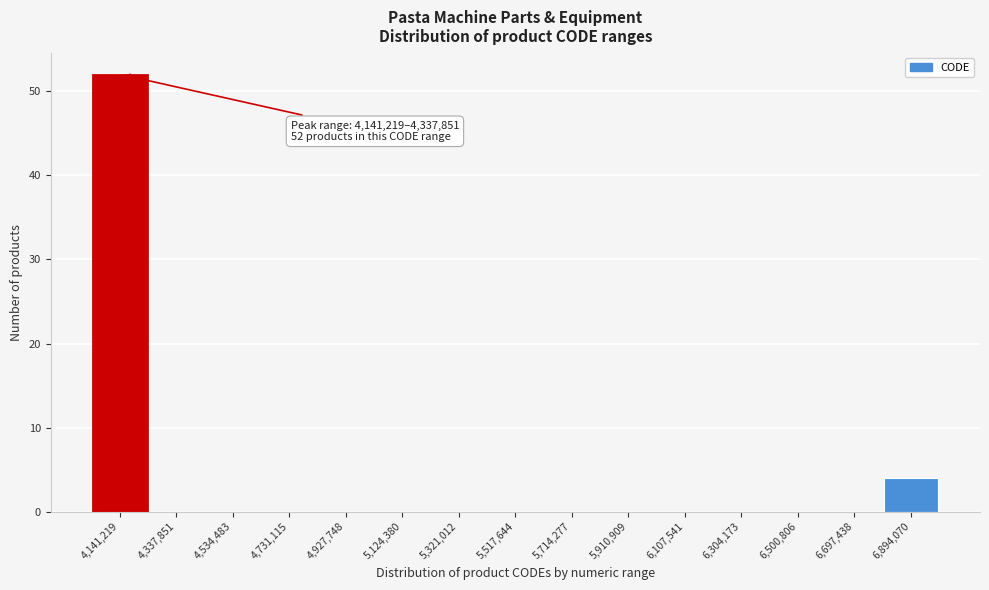

Reading left to right, what are all the values shown in this chart?

4,141,219=52	4,337,851=0	4,534,483=0	4,731,115=0	4,927,748=0	5,124,380=0	5,321,012=0	5,517,644=0	5,714,277=0	5,910,909=0	6,107,541=0	6,304,173=0	6,500,806=0	6,697,438=0	6,894,070=4